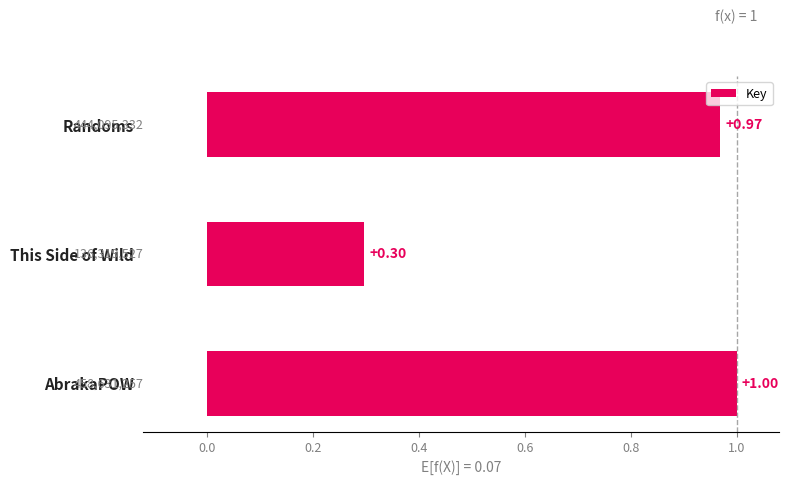

What is the minimum value shown in the chart?

0.3